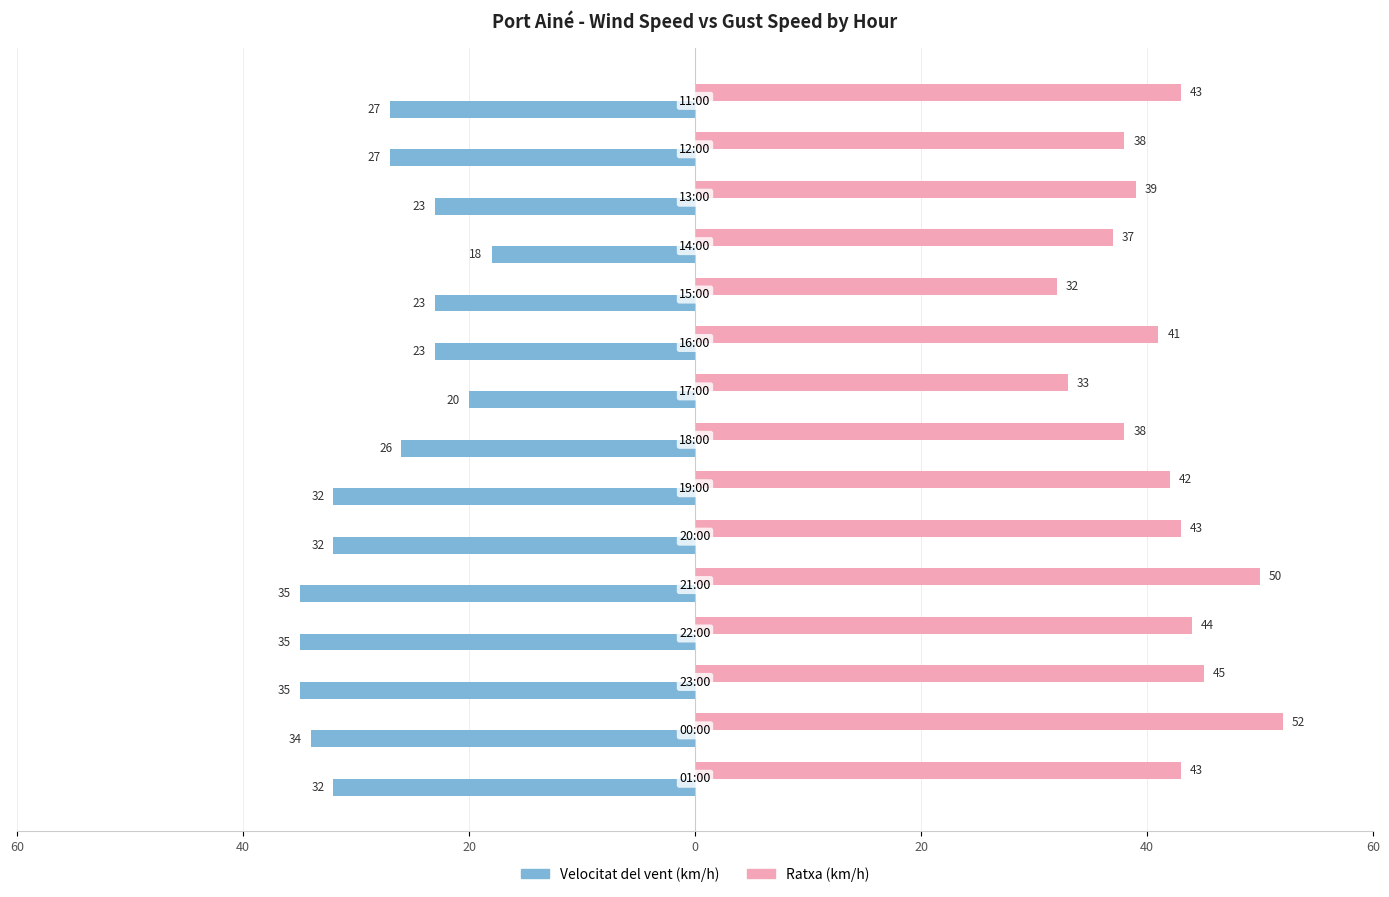

What are all the series names shown in the legend?

Velocitat del vent (km/h), Ratxa (km/h)